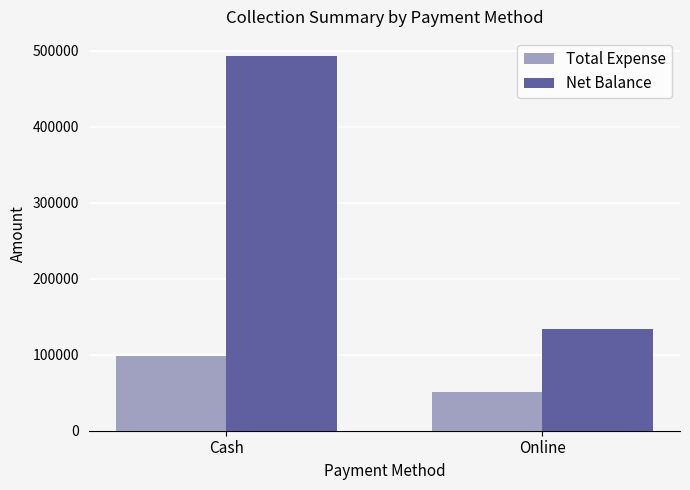

Is the value of Net Balance at Cash greater than the value of Total Expense at Online?

Yes